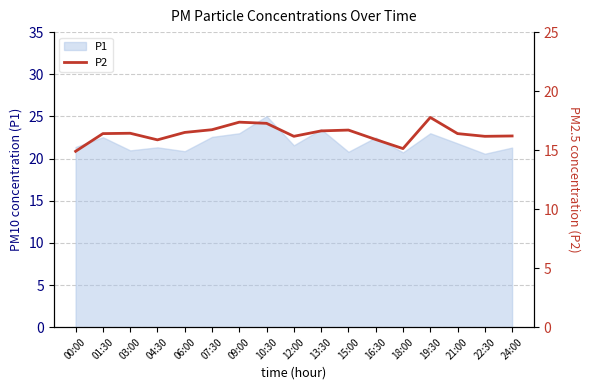

What is the label of the 2nd point from the right?

22:30